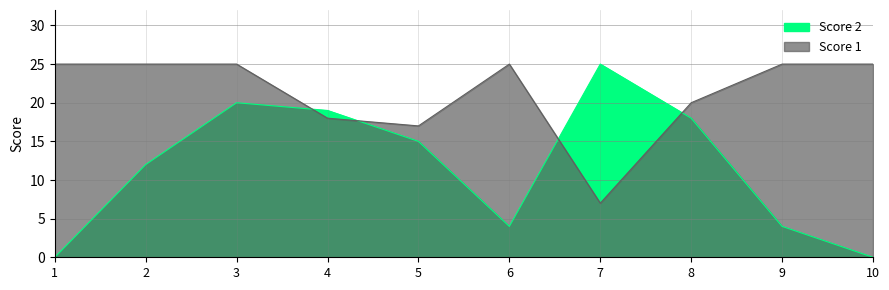

True or false: Score 1 has more than 0 interior local peaks.

True